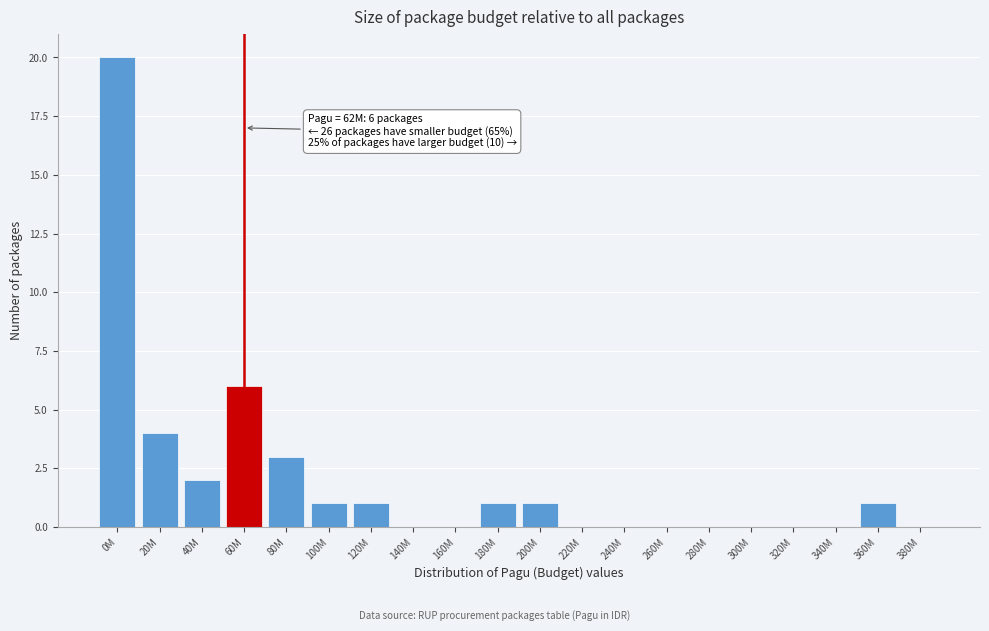

Reading left to right, what are all the values shown in this chart?

0M=20	20M=4	40M=2	60M=6	80M=3	100M=1	120M=1	140M=0	160M=0	180M=1	200M=1	220M=0	240M=0	260M=0	280M=0	300M=0	320M=0	340M=0	360M=1	380M=0